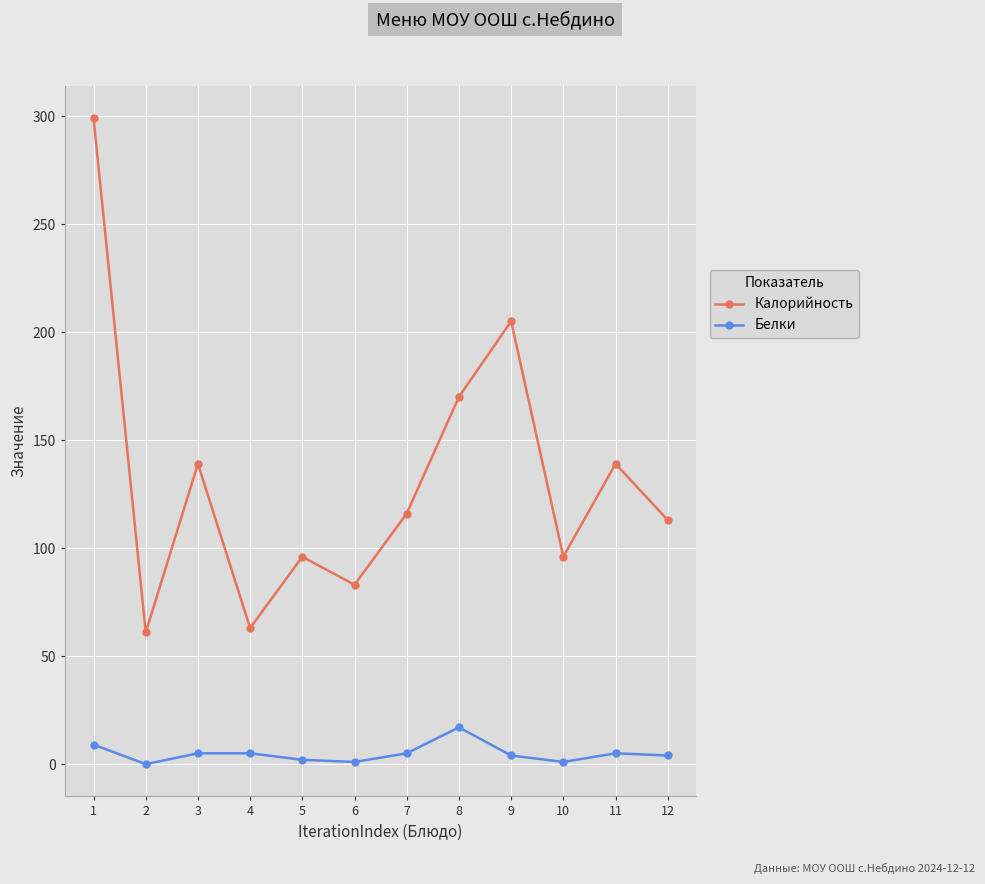

Rank the series by their average value, from highest to lowest.

Калорийность, Белки